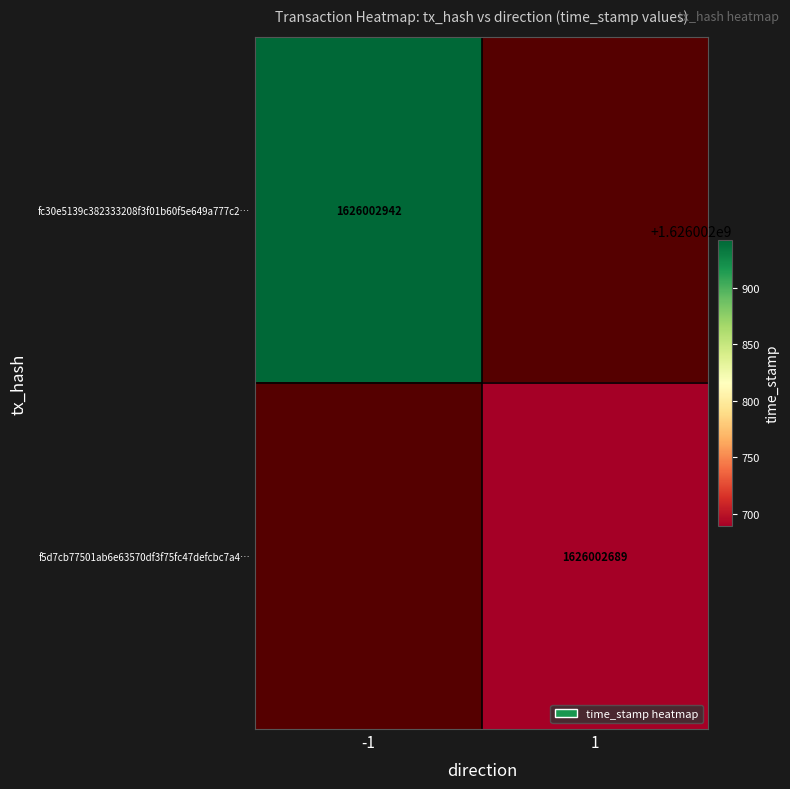

Rank the categories by f5d7cb77501ab6e63570df3f75fc47defcbc7a4 value from lowest to highest.

0, 1